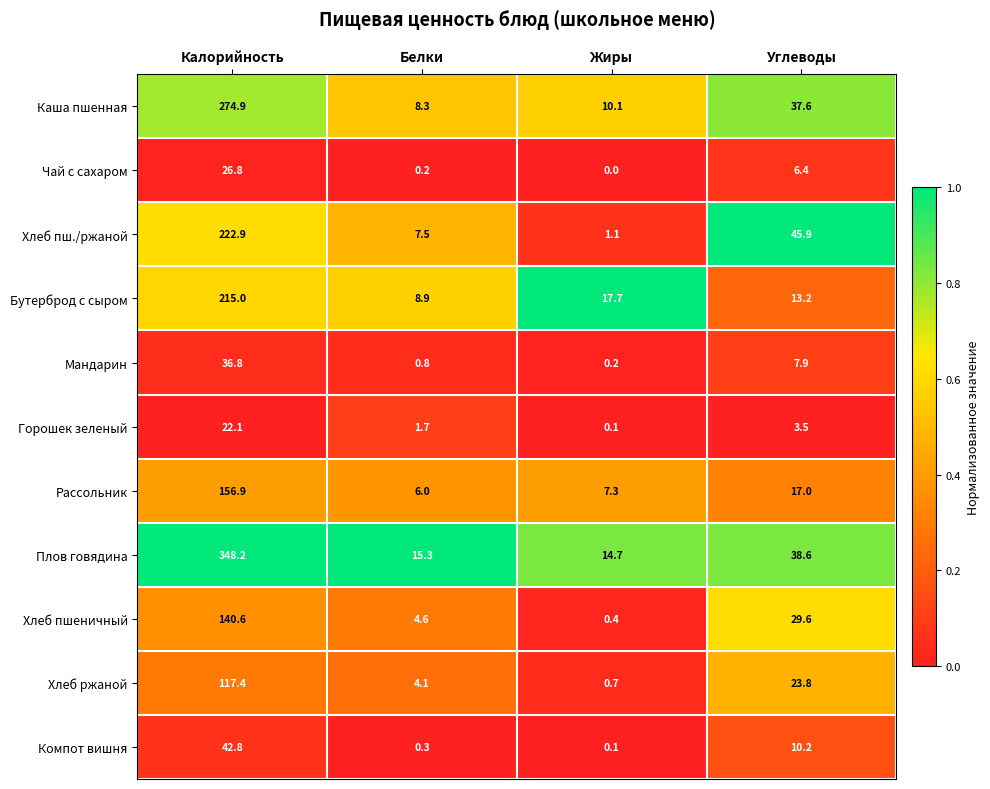

What is the difference between the highest and lowest values at Калорийность?

326.1